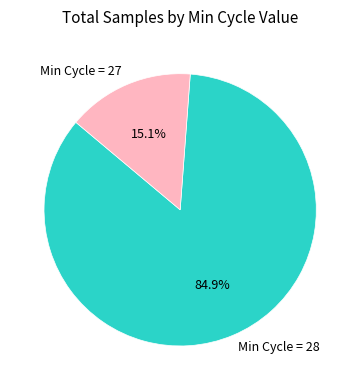

Approximately how many times larger is the value at Min Cycle = 28 compared to Min Cycle = 27?

5.6